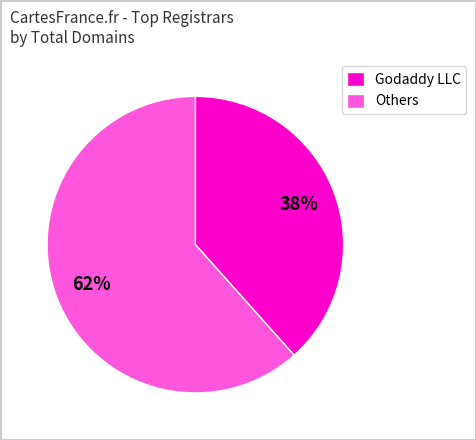

Which category has the smallest portion of the pie?

Godaddy LLC